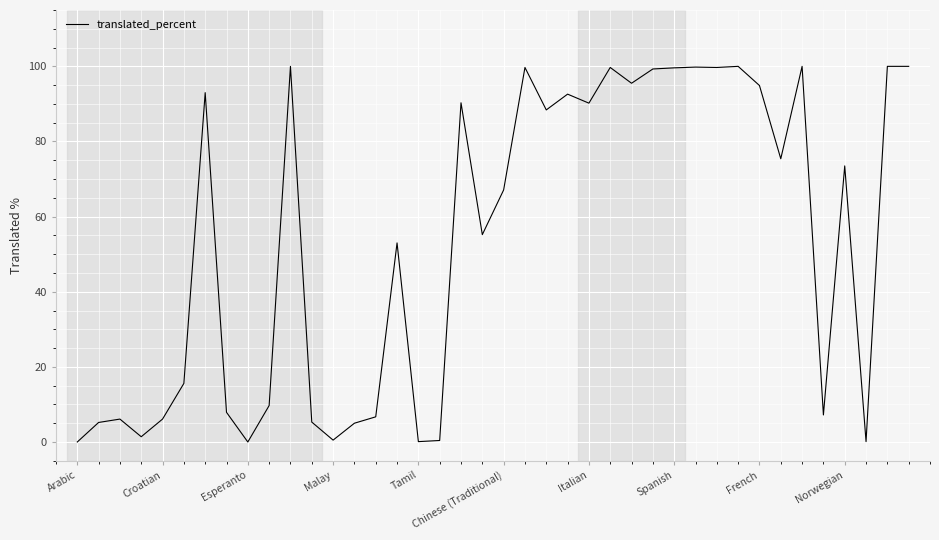

Count the number of categories in the chart.

40